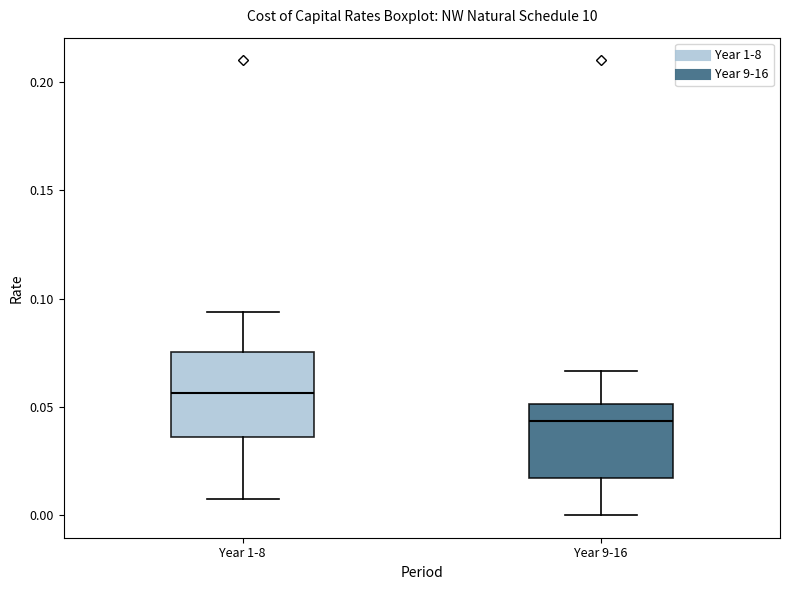

Reading left to right, transcribe this box plot: for each box, give where its median line is, the range the box spans, and where its two whiskers end, as read against the y-axis. The values are not printed on the chart, so give them approximately, as read against the axis.

Year 1-8: median 0.055, box 0.035 to 0.075, whiskers 0.010 to 0.095
Year 9-16: median 0.045, box 0.015 to 0.050, whiskers 0.000 to 0.065